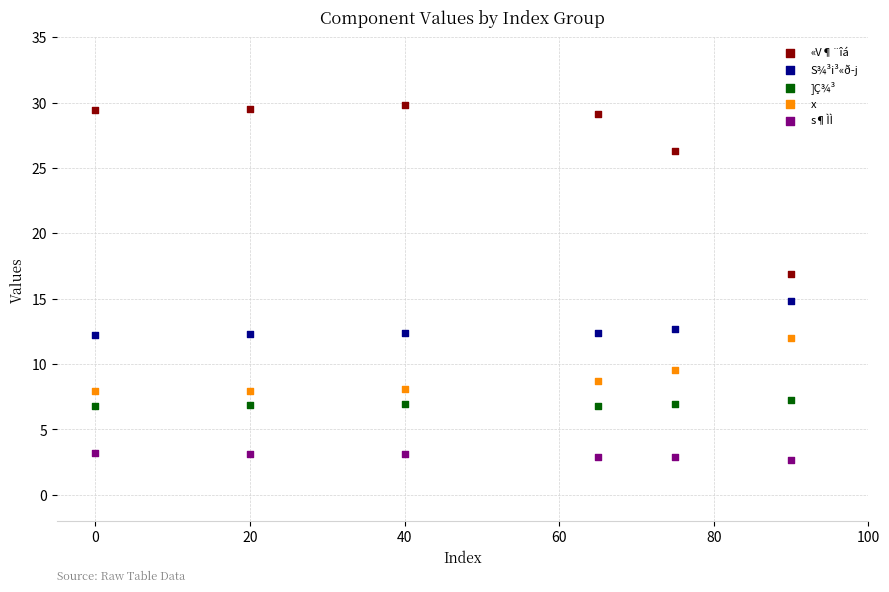

Across all data points, what is the range of Y values (max minus min)?

27.2